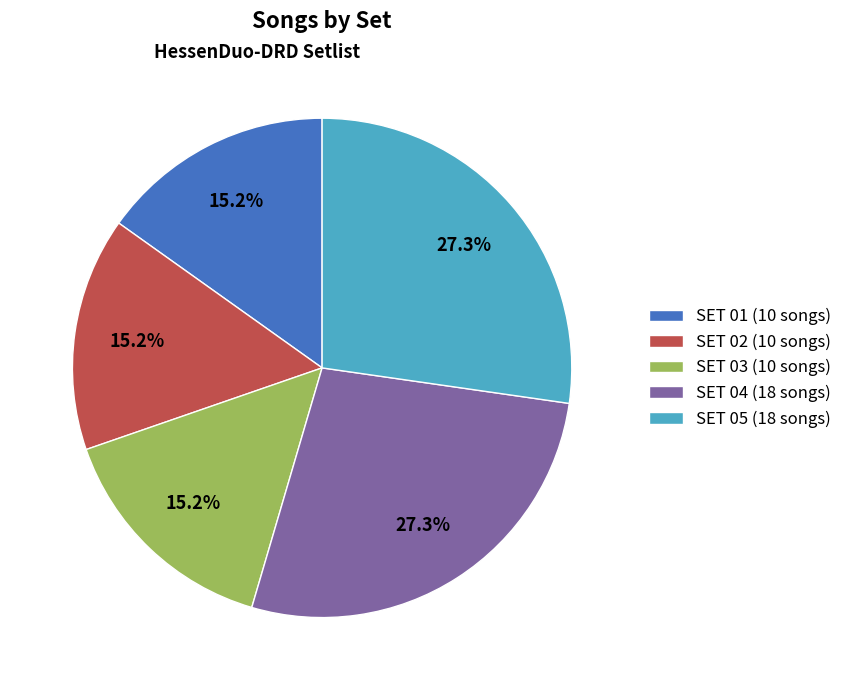

What is the total percentage of SET 04 and SET 01?

42.4%